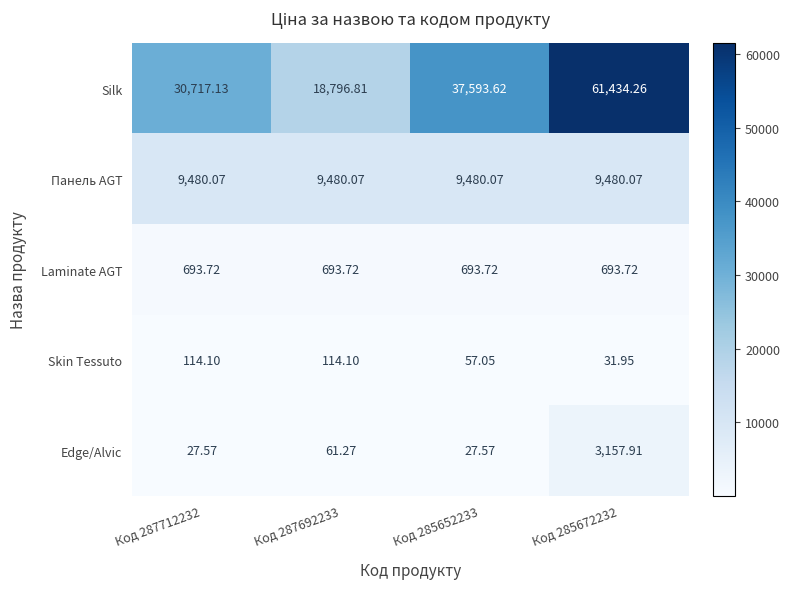

At Код 285652233, list the series in order from smallest to largest.

Edge/Alvic, Skin Tessuto, Laminate AGT, Панель AGT, Silk